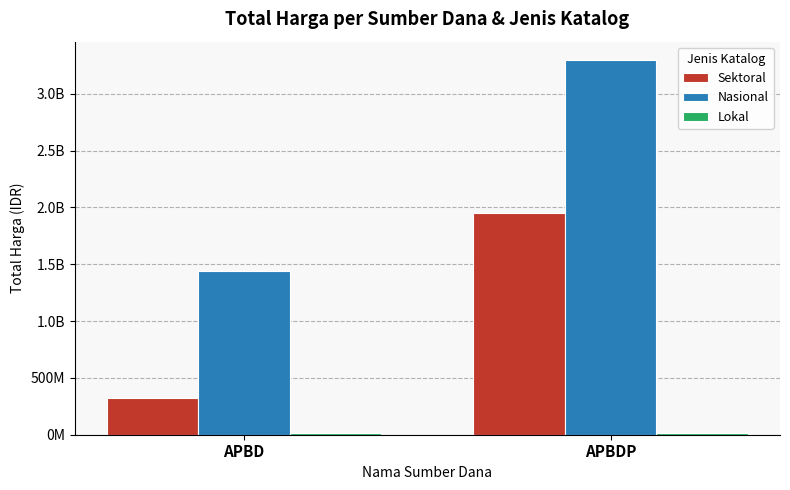

At which category does the chart reach its minimum across all series?

APBD